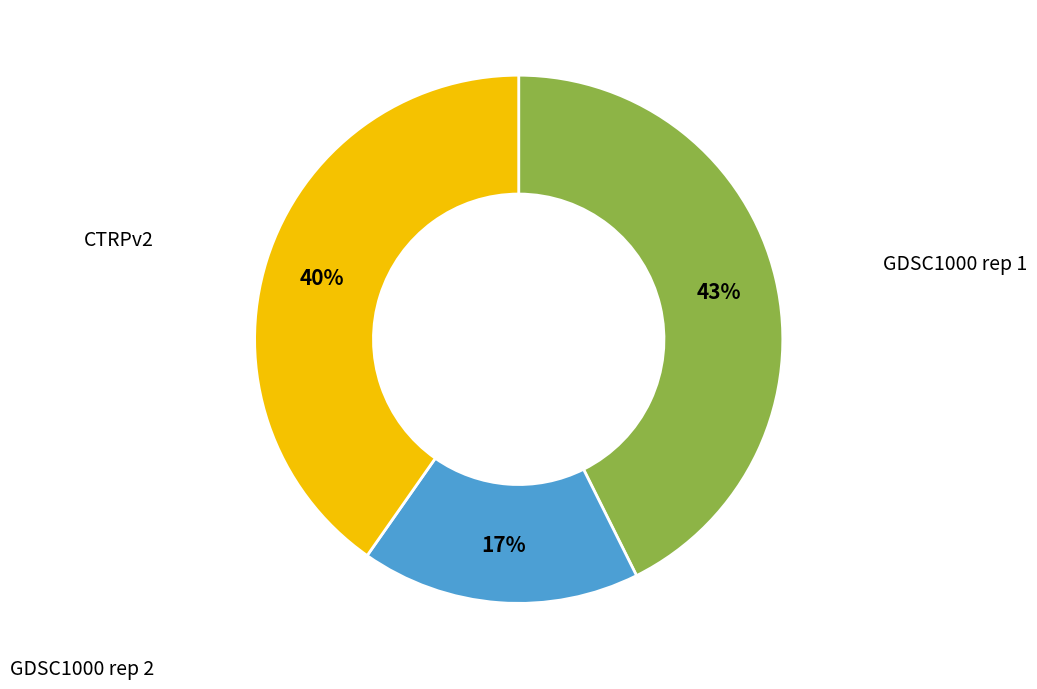

Is there any slice that represents more than half of the pie?

No